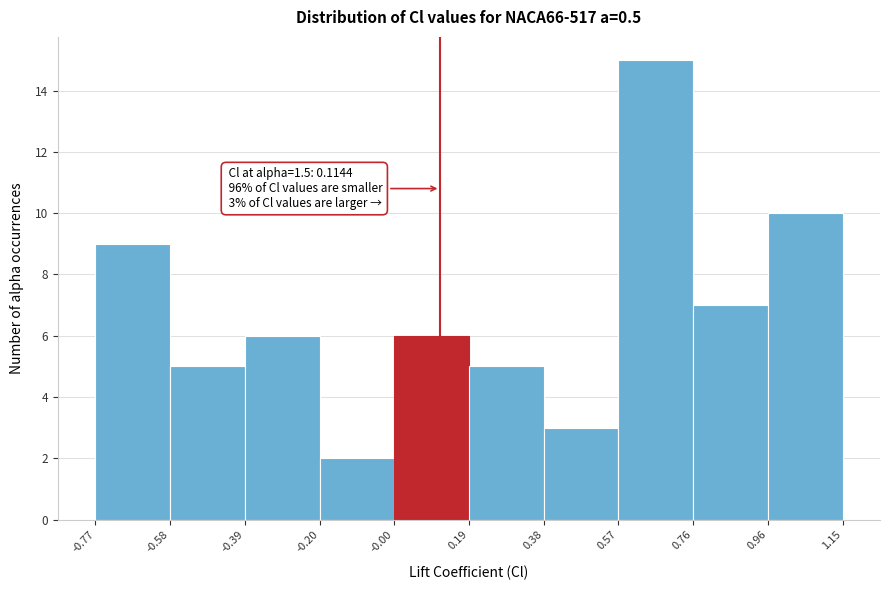

Which range on the x-axis has the tallest bar?

0.57 to 0.76